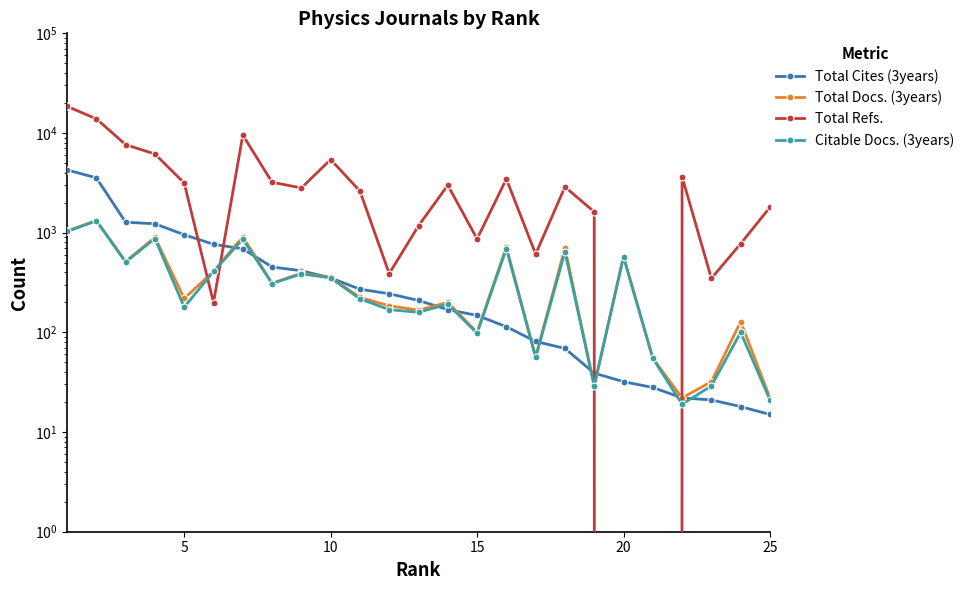

Count the number of categories in the chart.

25